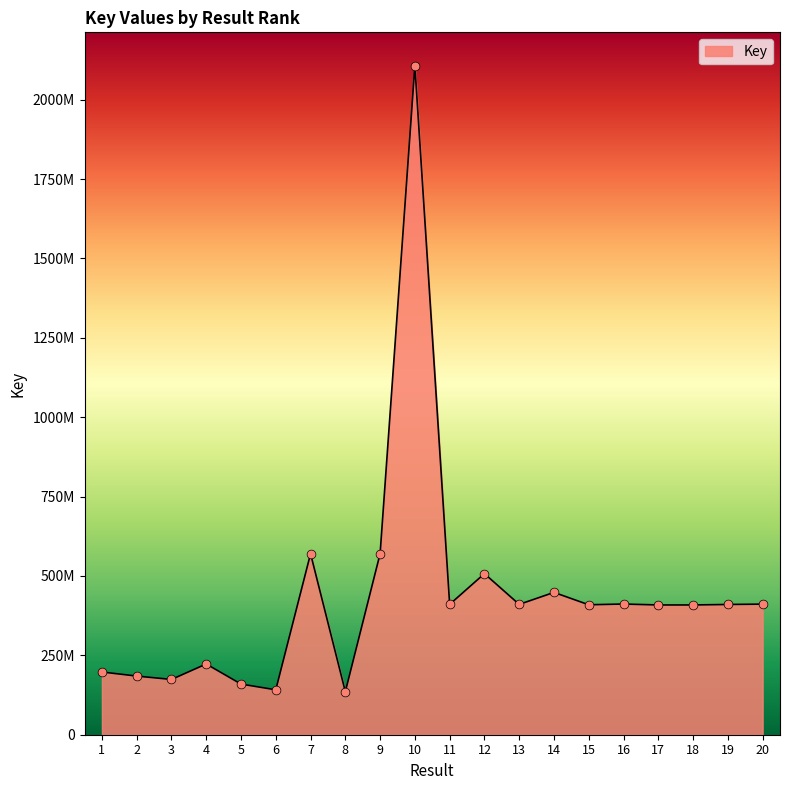

Is this an area chart (filled region under the line)?

Yes